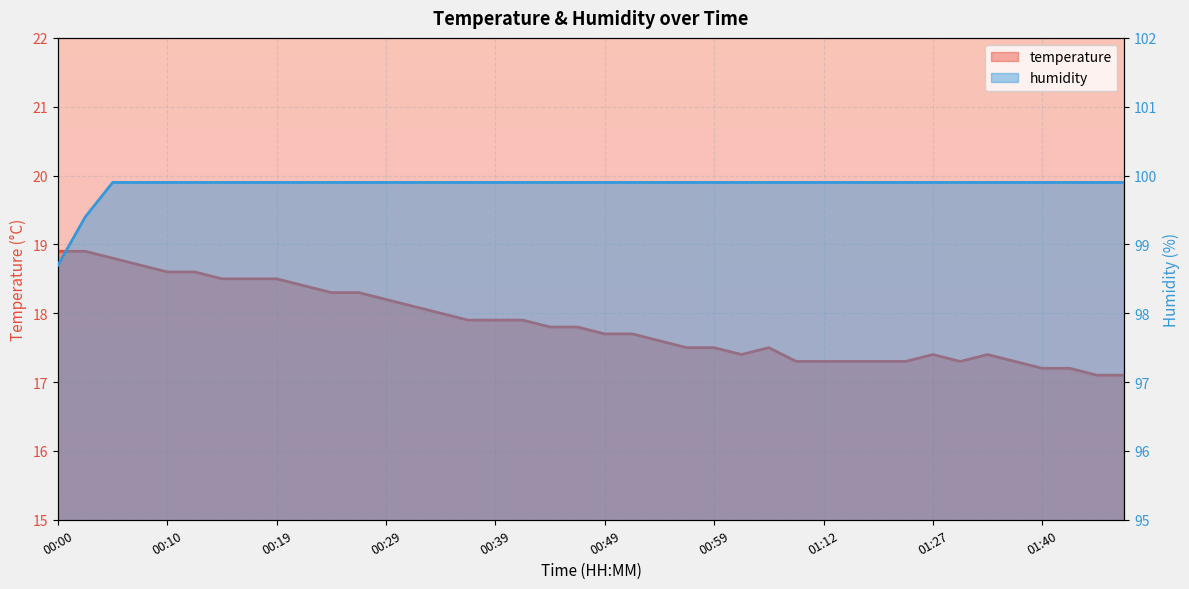

True or false: humidity and temperature intersect in this chart.

False